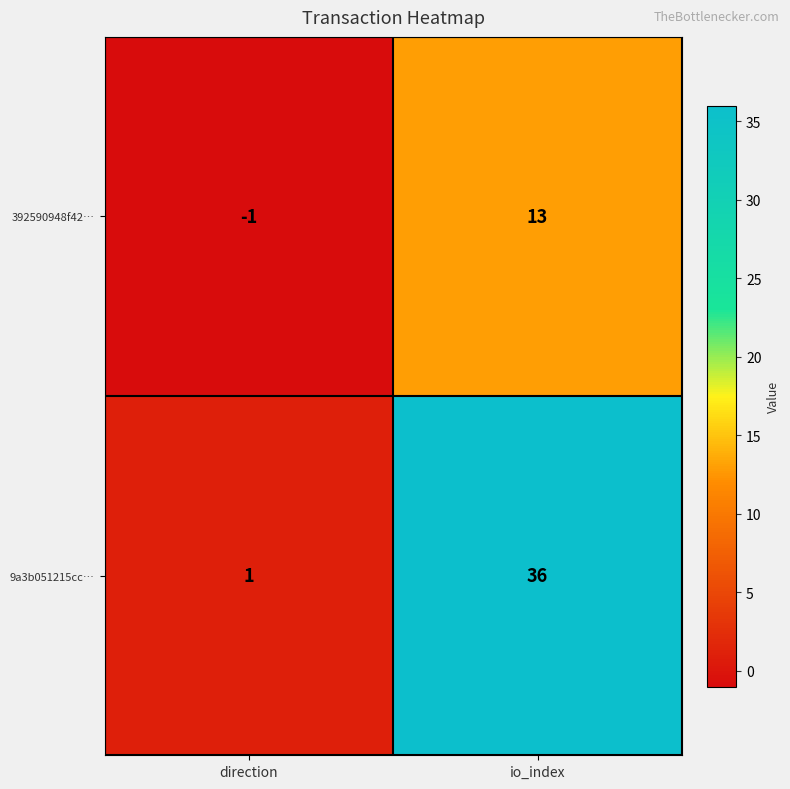

At which category is the sum across all series the highest?

io_index